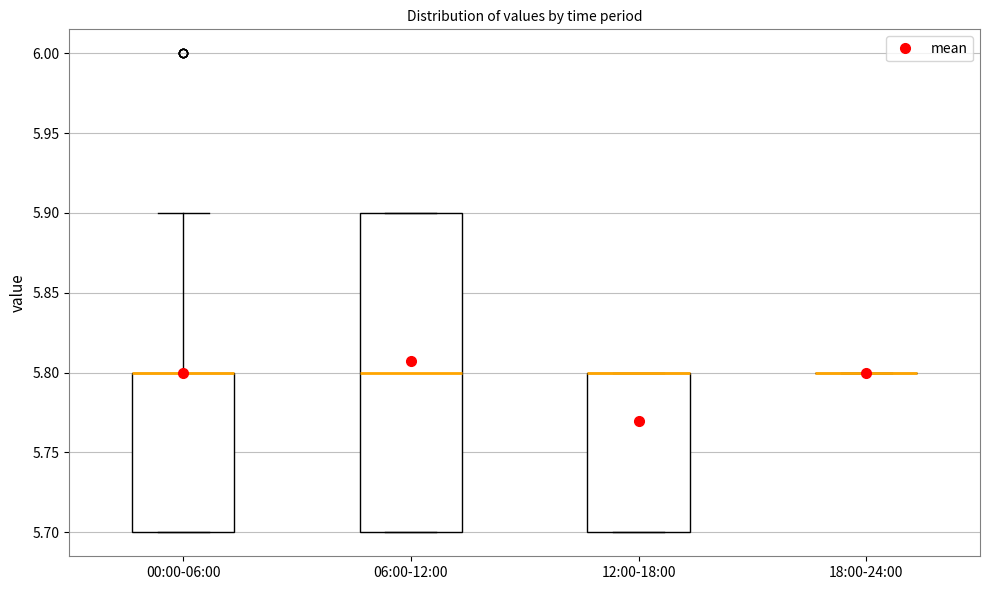

Comparing the boxes themselves (not the whiskers), which one is the tallest?

06:00-12:00